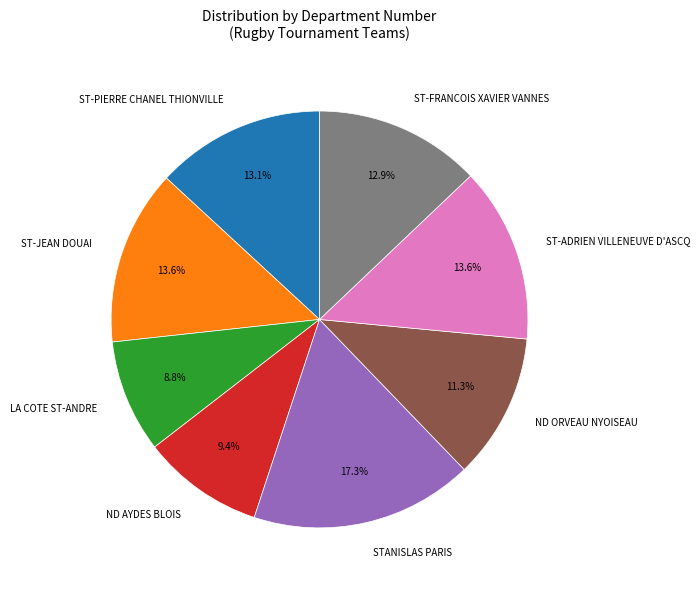

To the nearest percent, what percentage of the pie is ND AYDES BLOIS?

9%